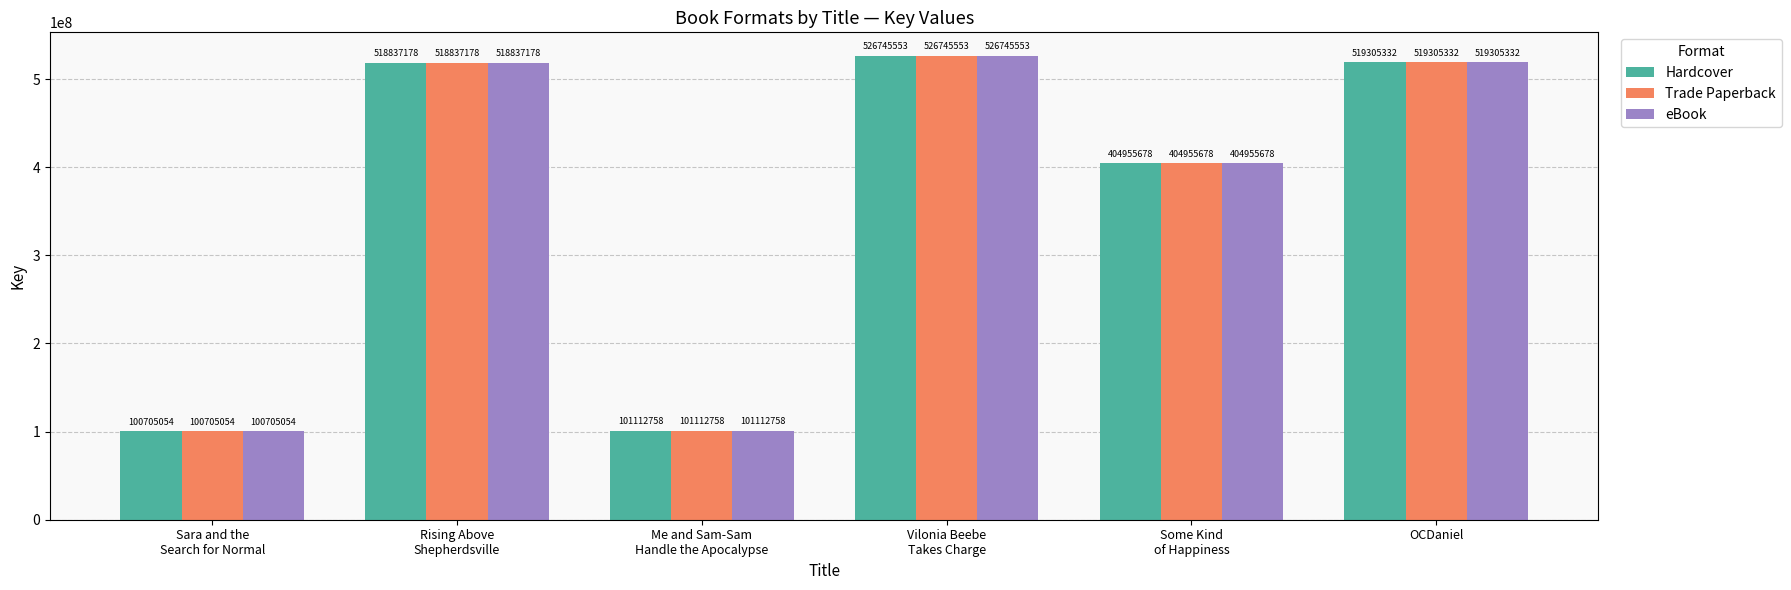

How many distinct data groups are displayed?

3